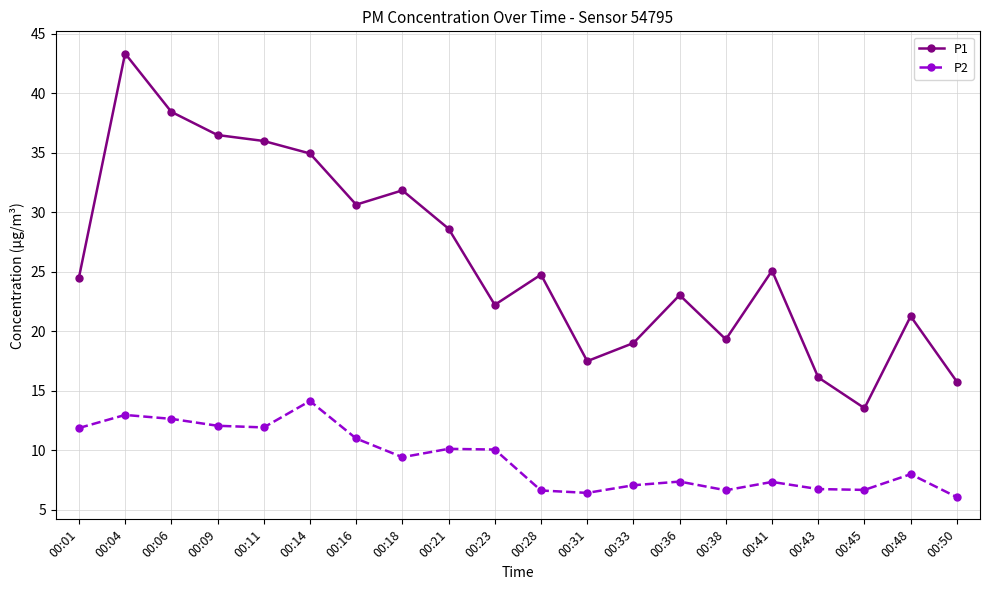

What is the difference between the highest and lowest values at 00:11?

24.1